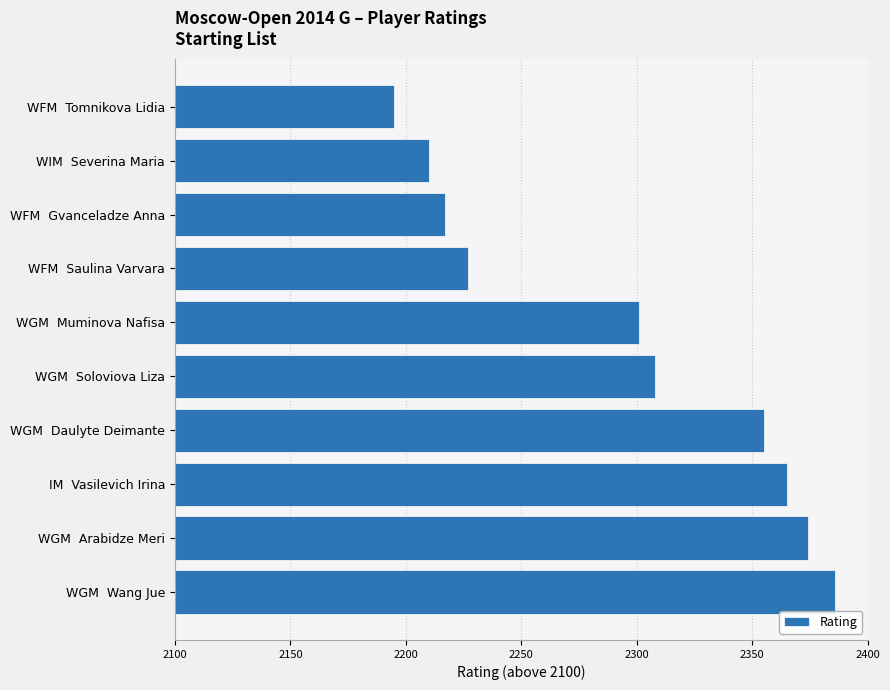

Does the chart contain any negative values?

No